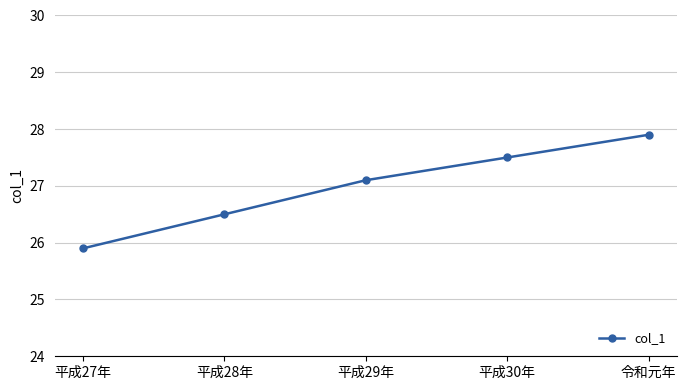

Where is the data nearest to the value 26?

平成27年